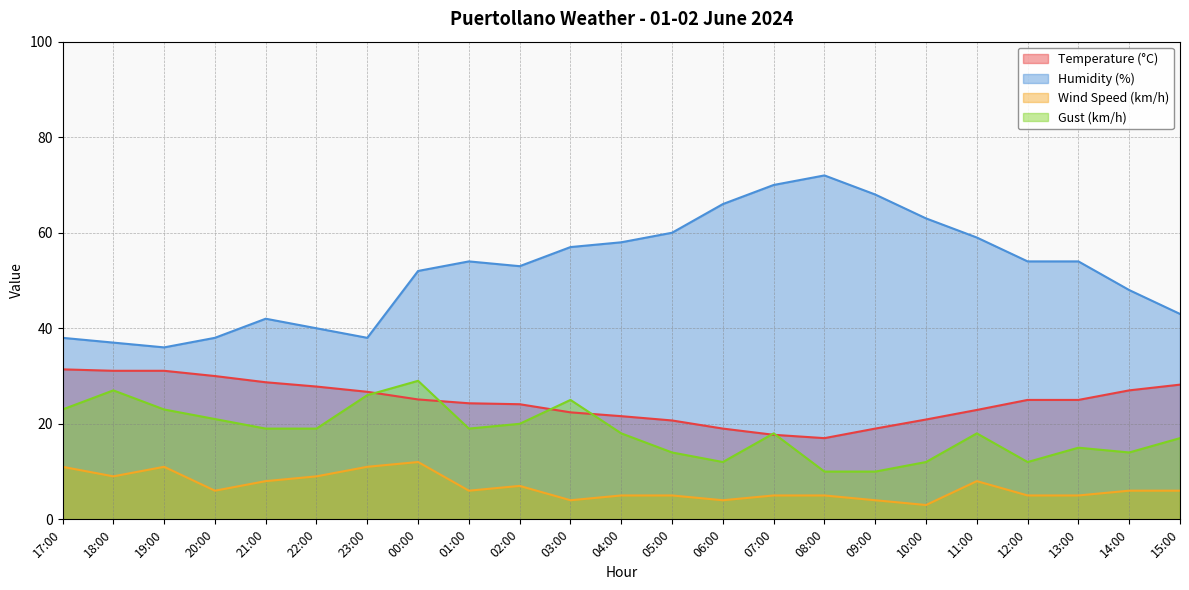

The Temperature (°C) series shows 14.2 at 03:00. True or false?

False